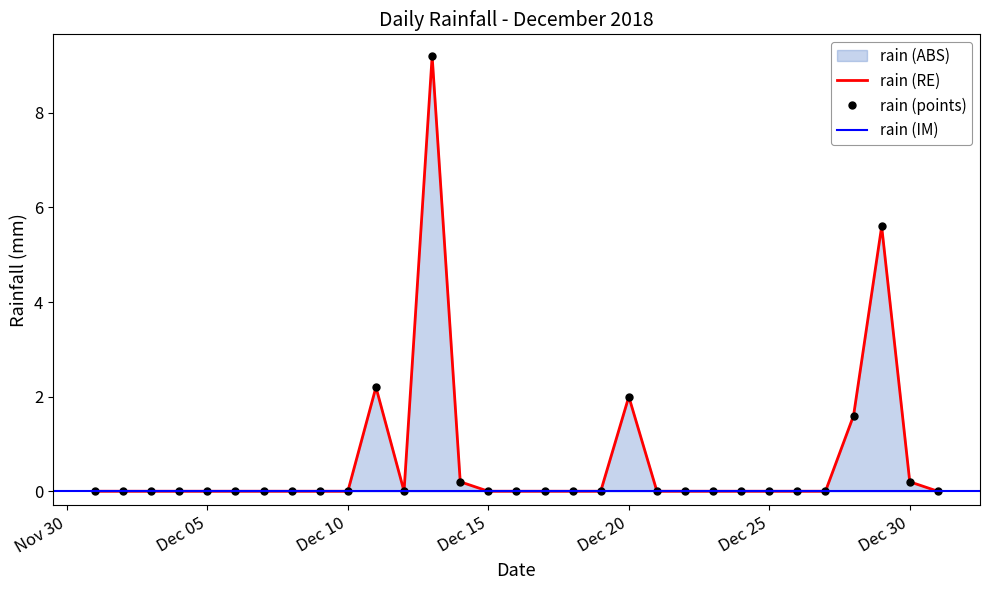

Count the number of categories in the chart.

31